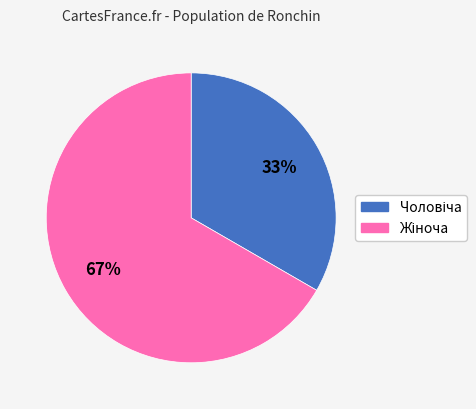

Does any single category account for the majority?

Yes